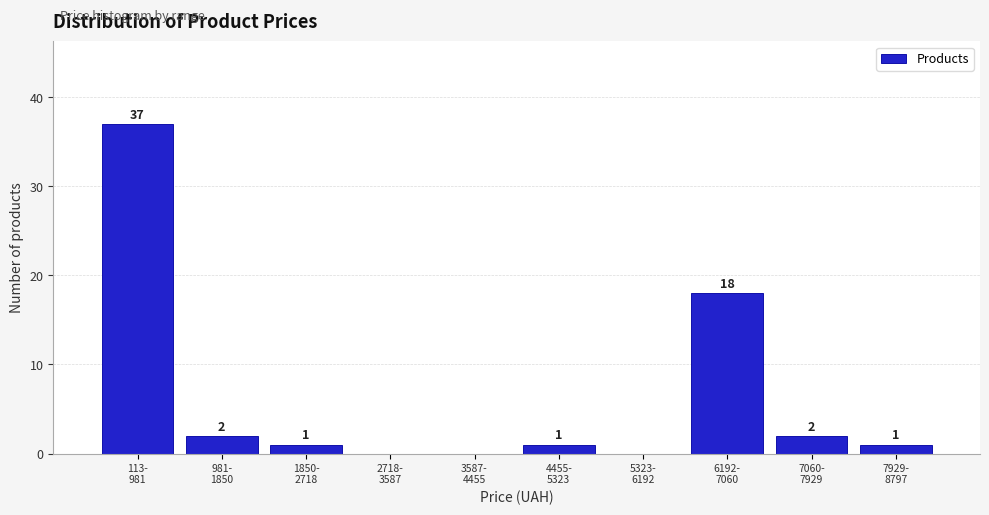

What is the greatest value displayed?

37